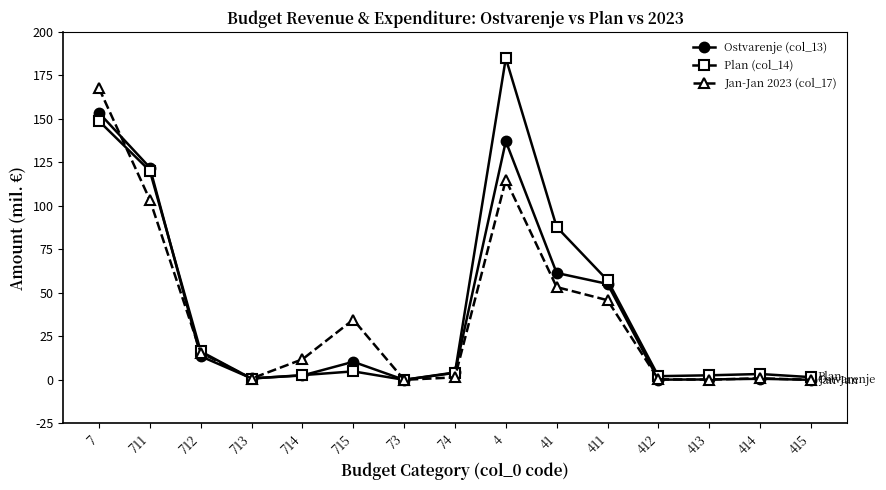

Between which two adjacent categories do Plan (col_14) and Jan-Jan 2023 (col_17) first intersect?

7 and 711